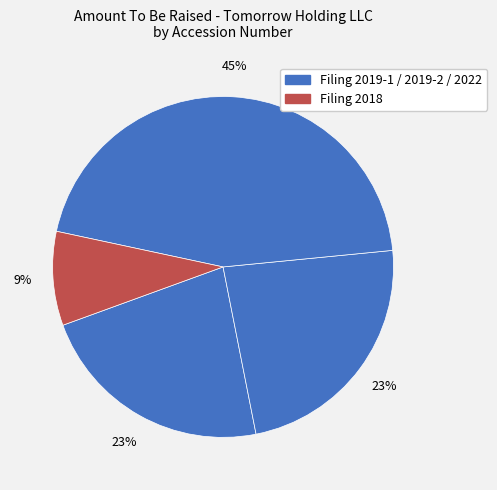

How many slices are in this pie chart?

4